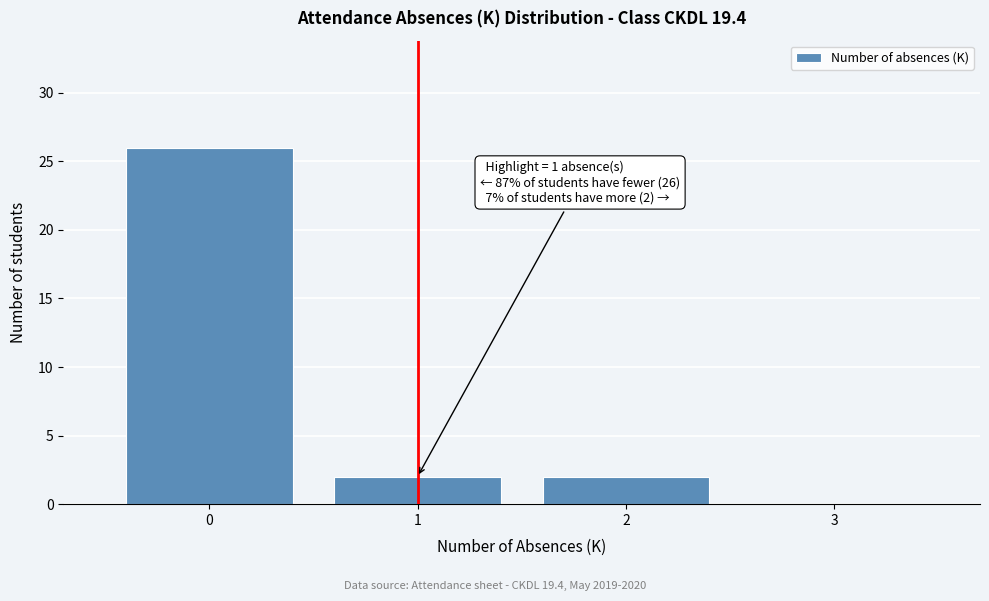

Over which range of the x-axis is the bar tallest?

-0.5 to 0.5